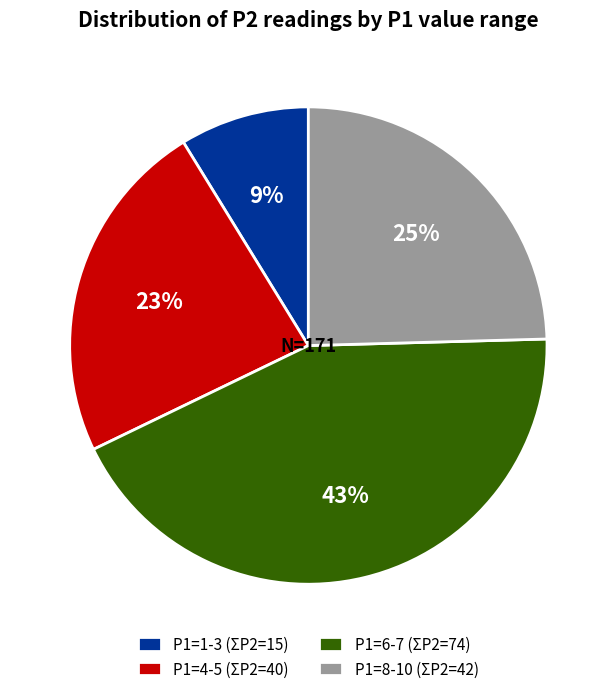

Which category has the smallest portion of the pie?

P1=1-3 (ΣP2=15)